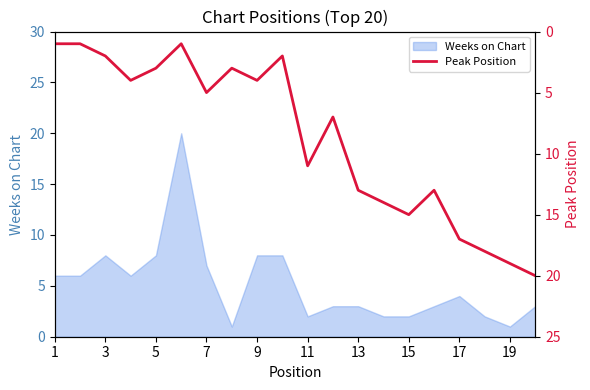

What is the smallest value displayed?

1